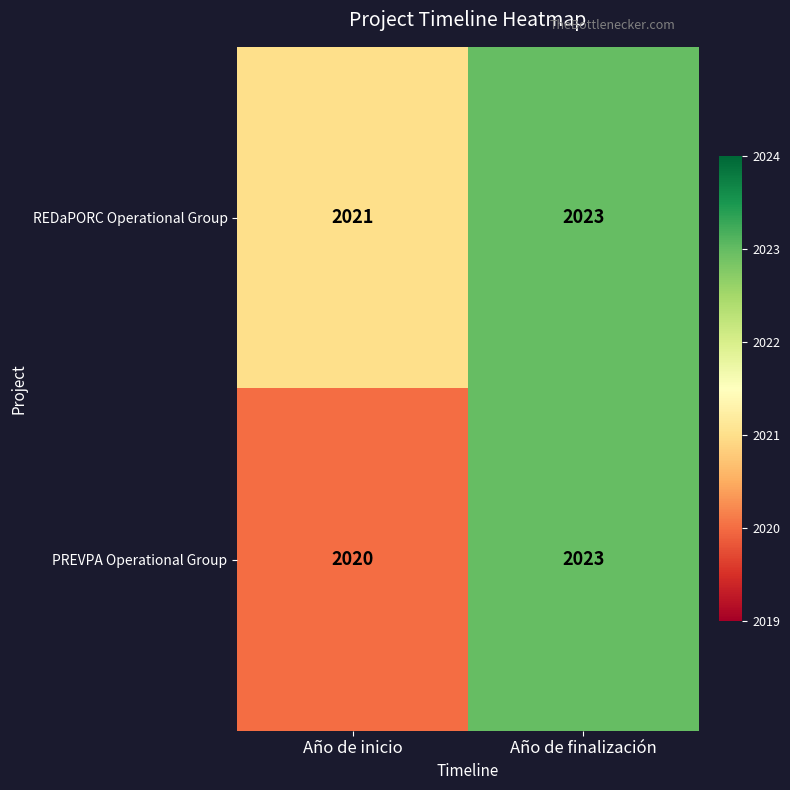

What is the maximum value shown in the chart?

2023